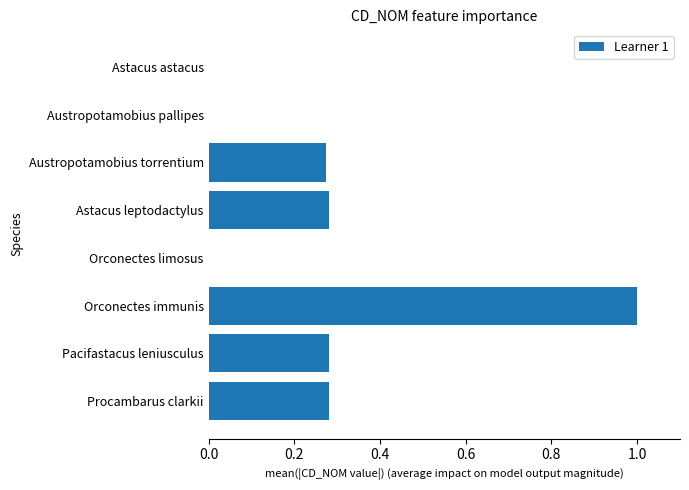

What is the greatest value displayed?

1.0